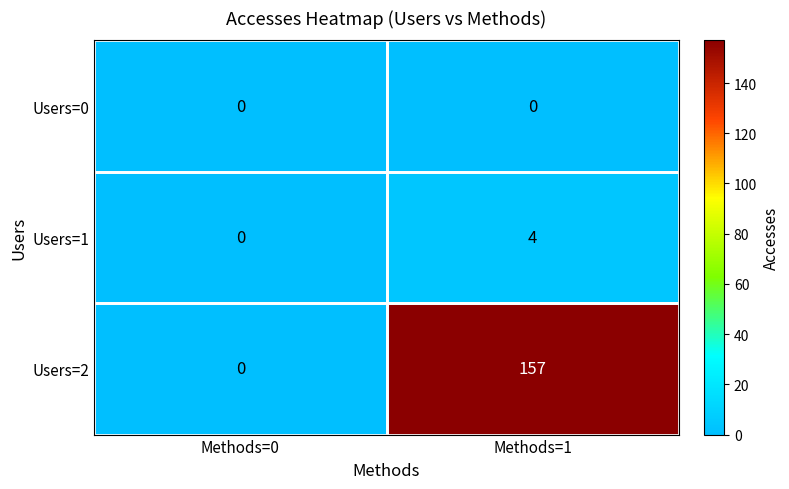

Which series changed the most between Methods=0 and Methods=1?

Users=2